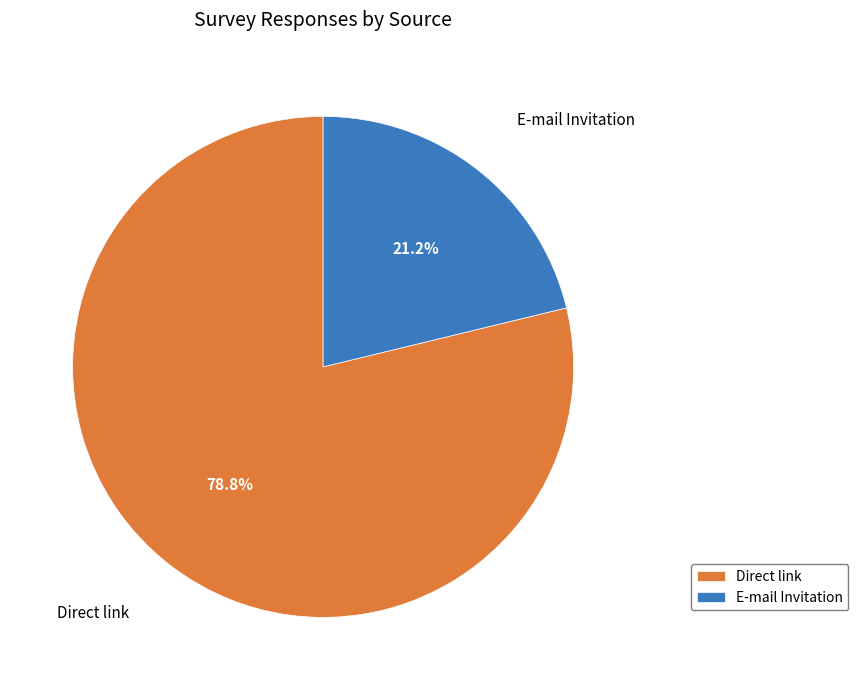

Does Direct link represent more than half of the total?

Yes